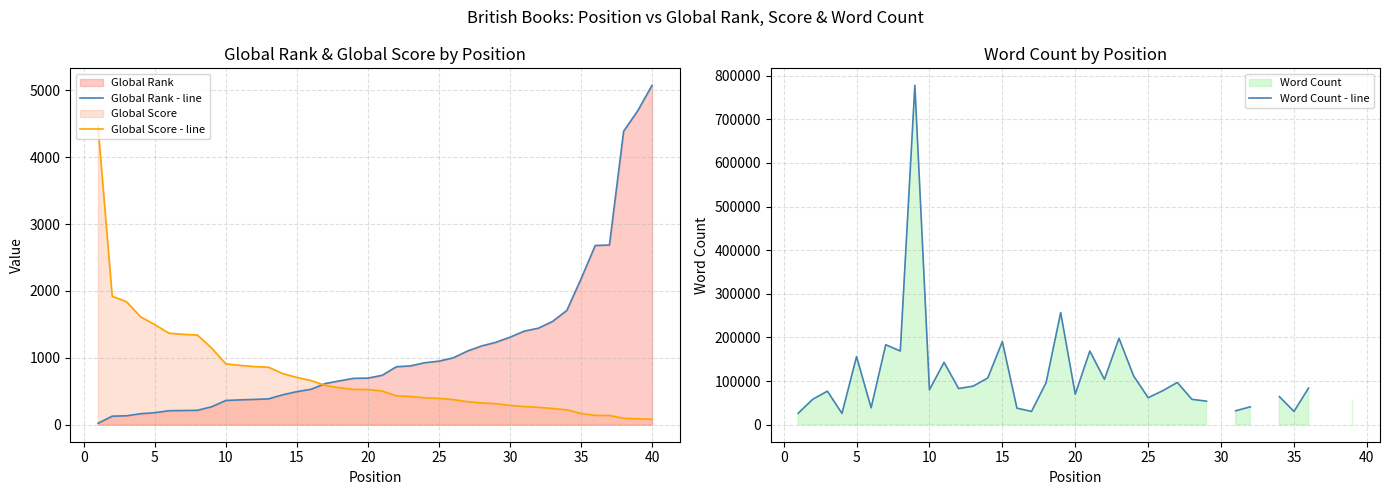

What is the highest value of the Global Score - line series?

4467